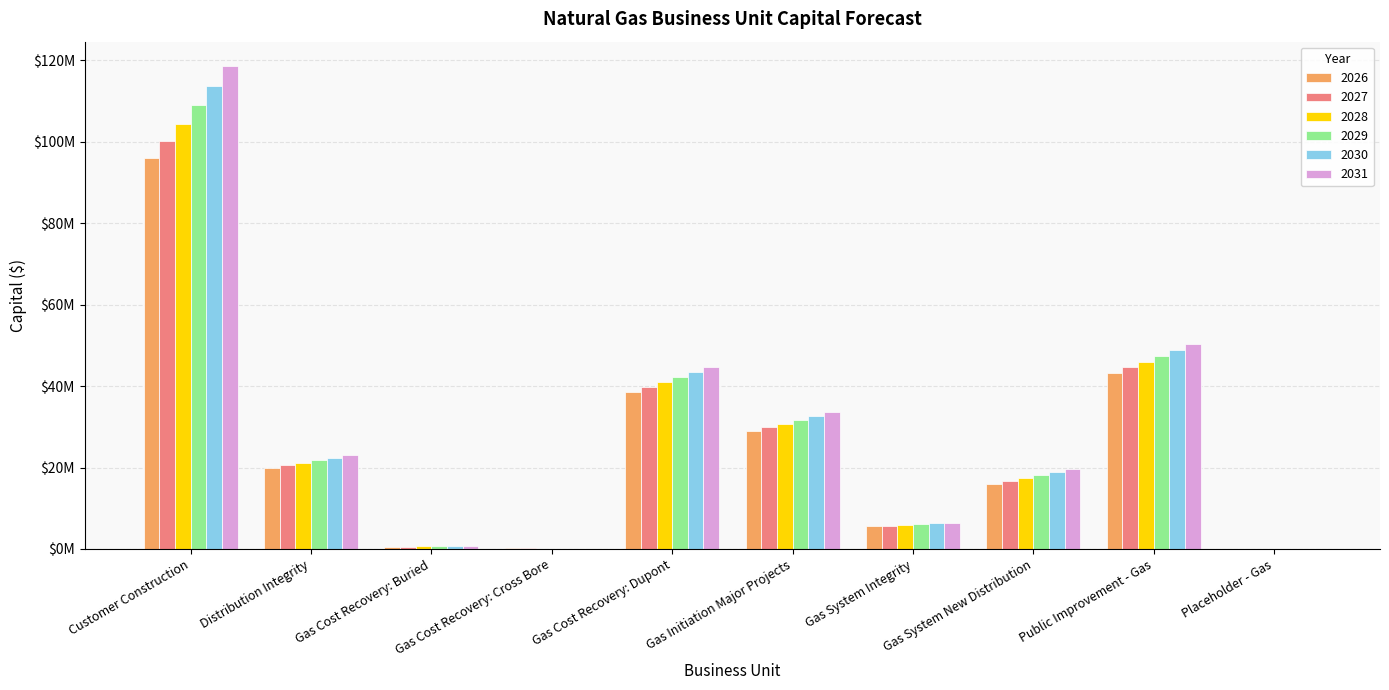

What position from the left is Placeholder - Gas?

10